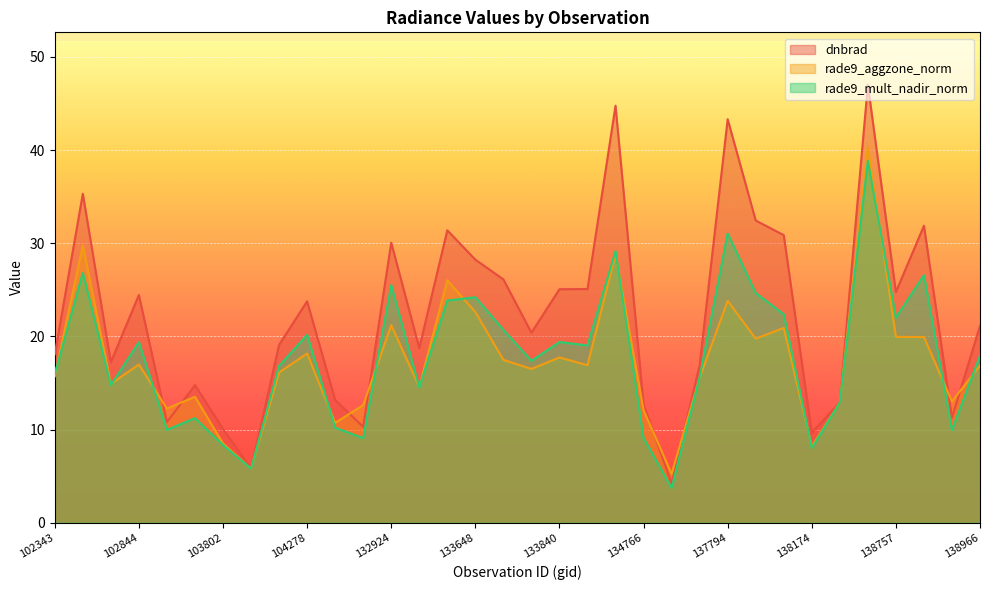

List the series in order of their peak value, highest first.

dnbrad, rade9_aggzone_norm, rade9_mult_nadir_norm